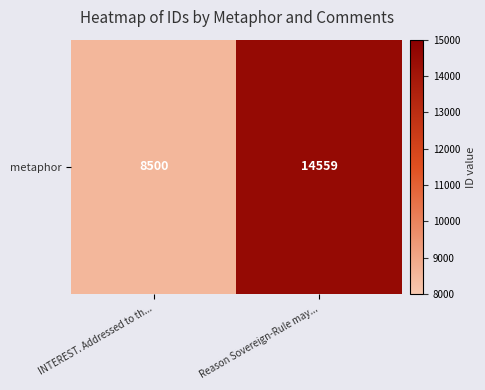

What is the minimum value shown in the chart?

8500